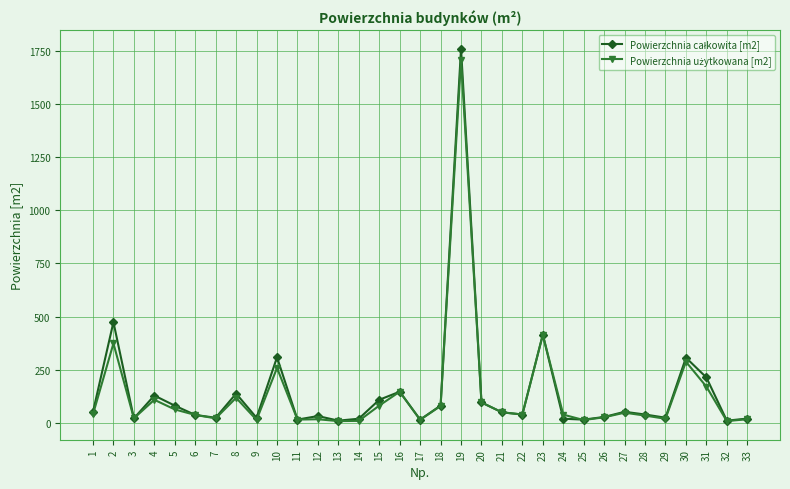

At which category is the sum across all series the highest?

19